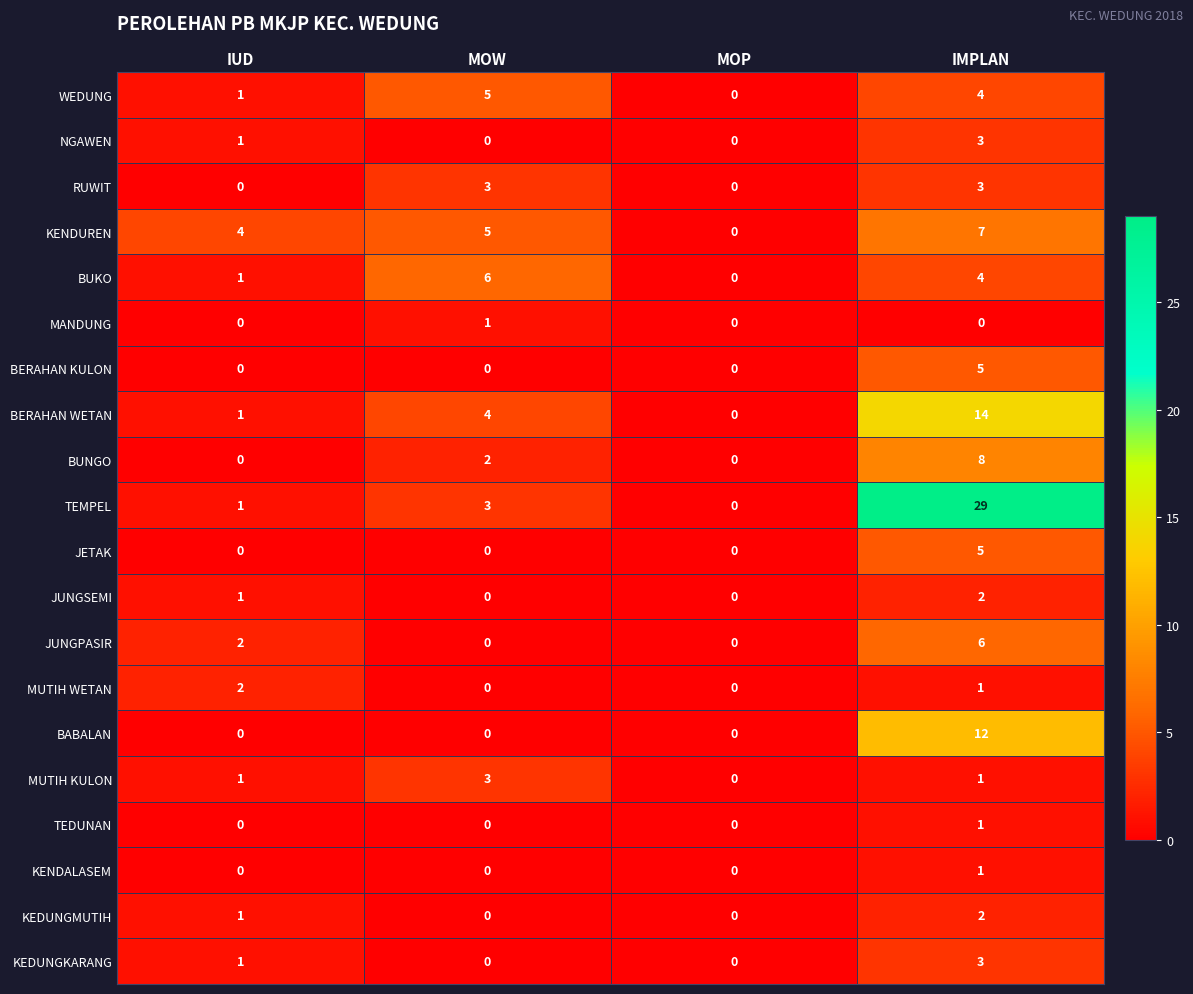

At which category does the chart reach its peak across all series?

IMPLAN